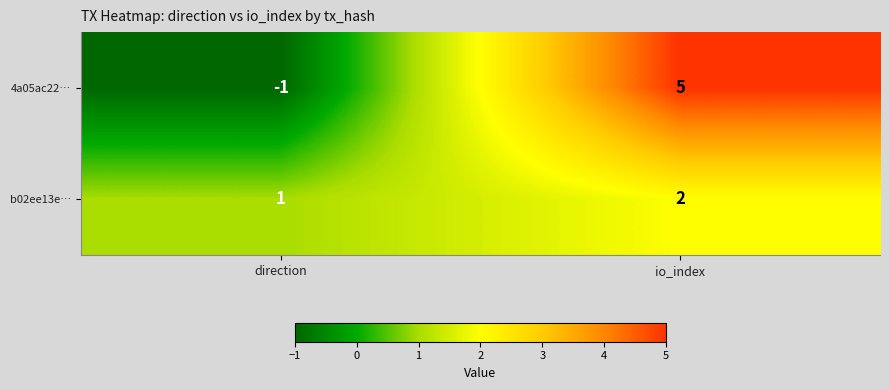

How many data points does each series have?

2